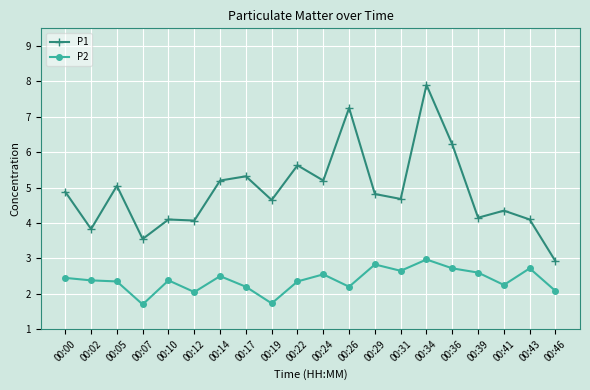

At which category does P1 reach its first local valley?

00:02